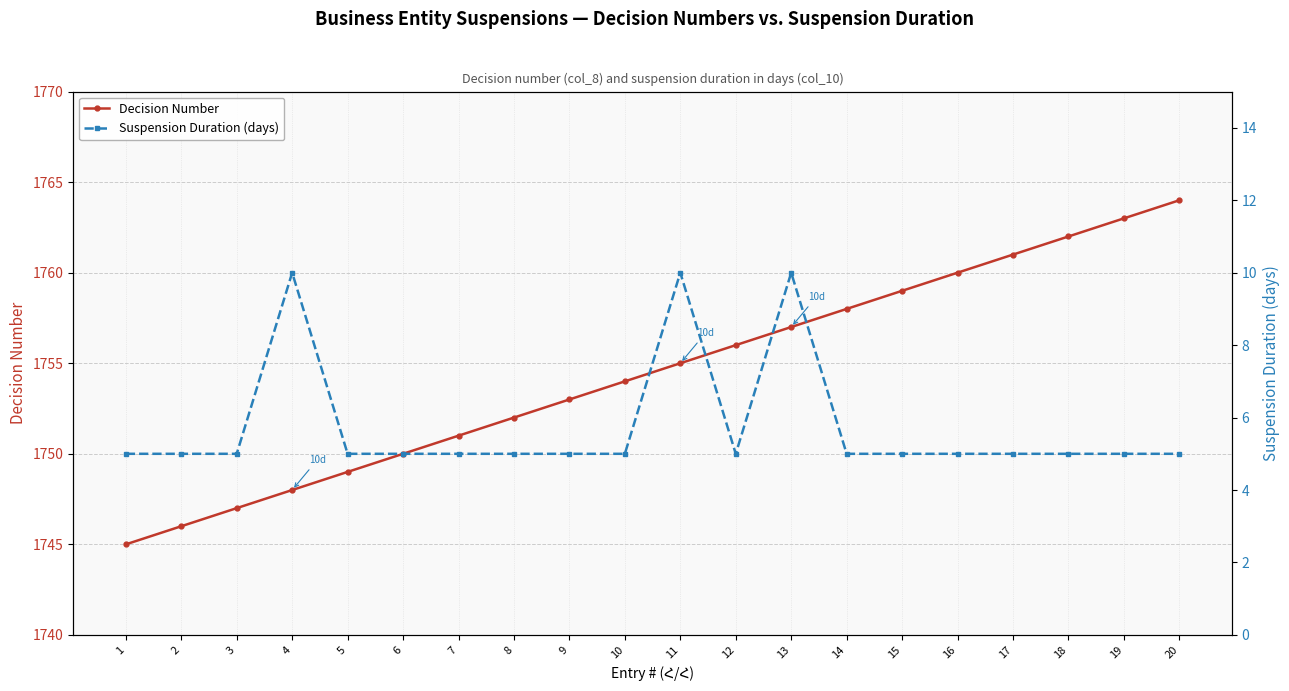

Rank the categories by Suspension Duration (days) value from lowest to highest.

1, 2, 3, 5, 6, 7, 8, 9, 10, 12, 14, 15, 16, 17, 18, 19, 20, 4, 11, 13